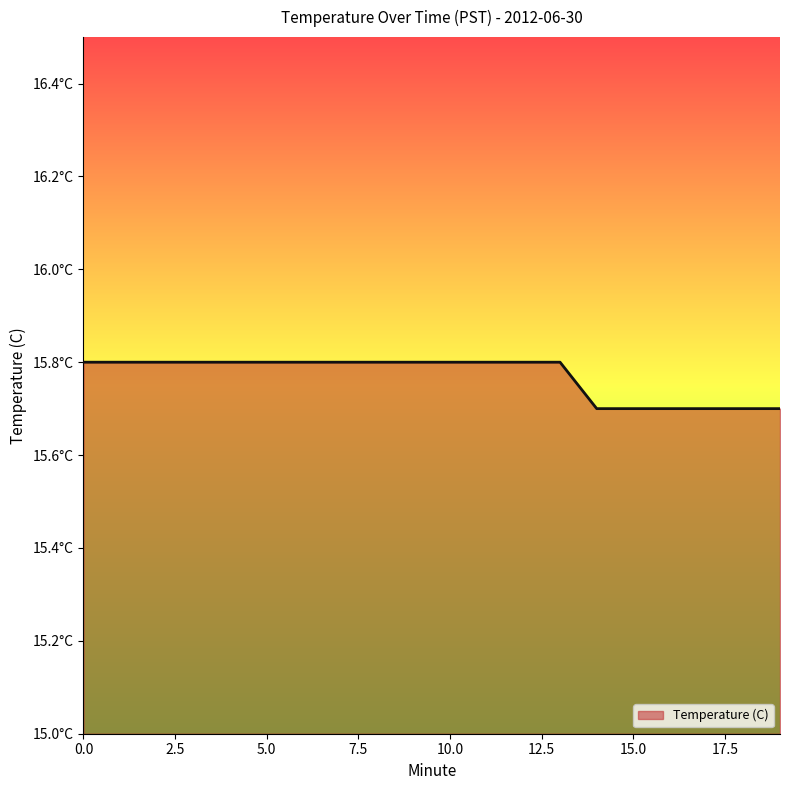

Does the chart have visible grid lines?

No